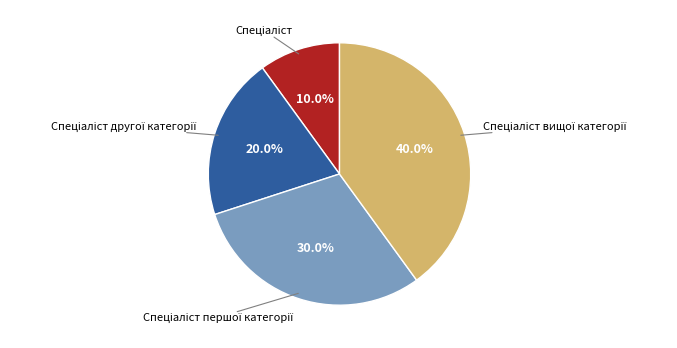

Count the number of slices in the pie.

4